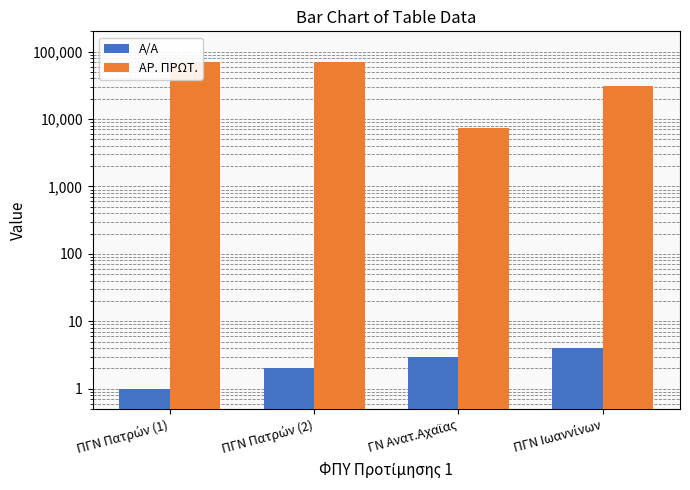

What is the average value of the Α/Α series?

2